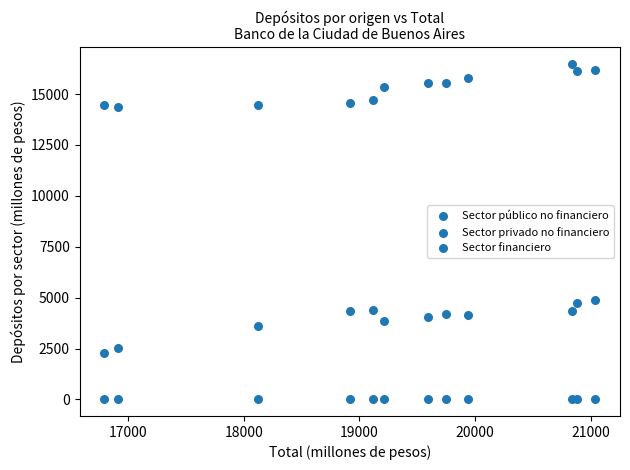

Count the number of points in this scatter plot.

36